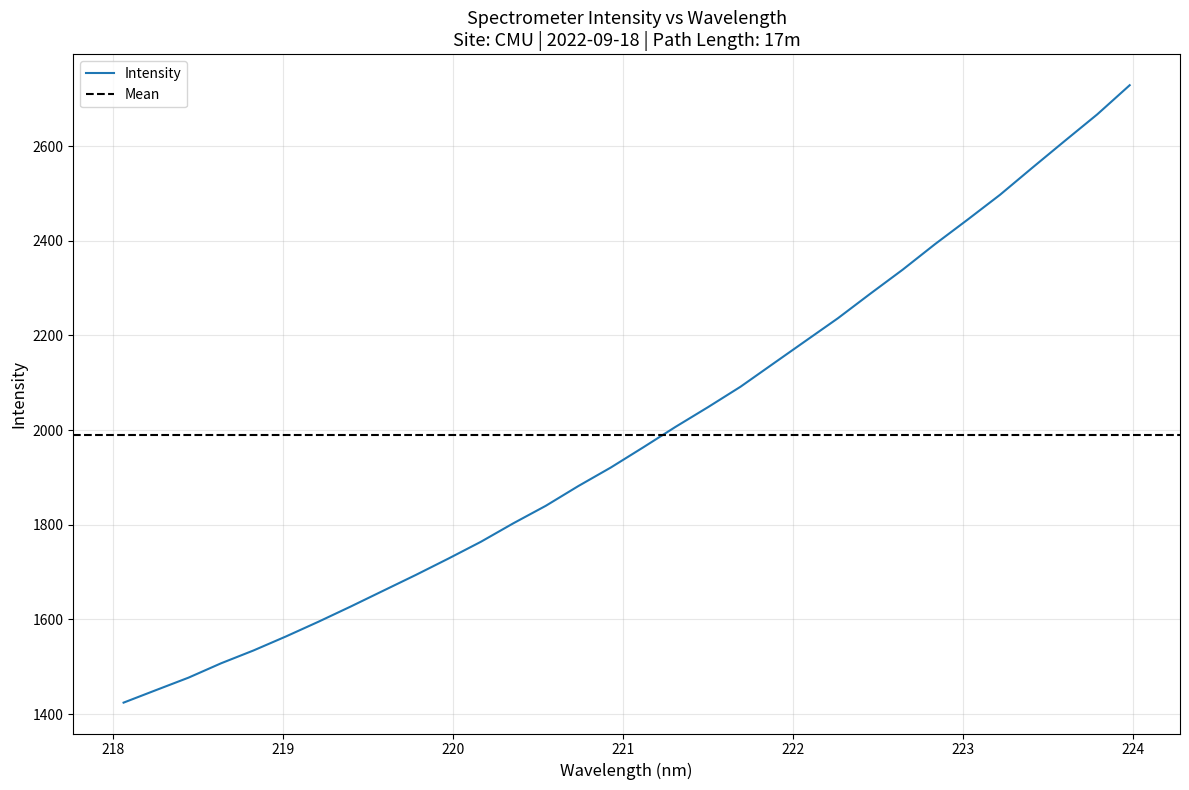

How many lines are shown in the chart?

1